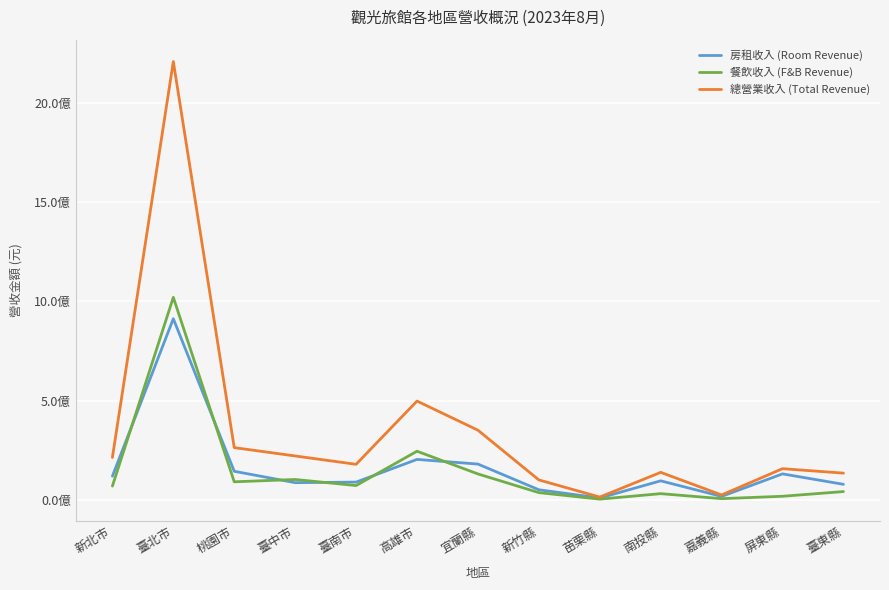

True or false: 餐飲收入 (F&B Revenue) has more than 2 interior local peaks.

True